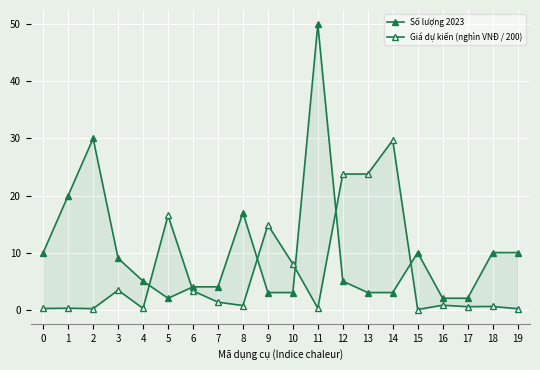

What are all the series names shown in the legend?

Số lượng 2023, Giá dự kiến (nghìn VNĐ / 200)